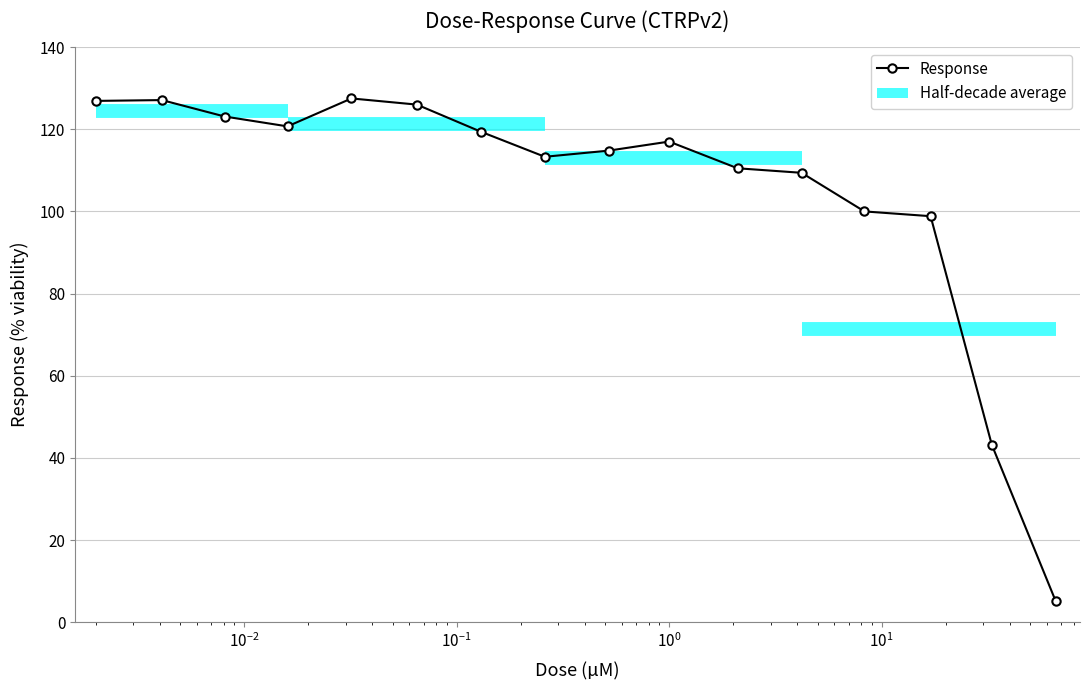

What is the minimum value shown in the chart?

5.1